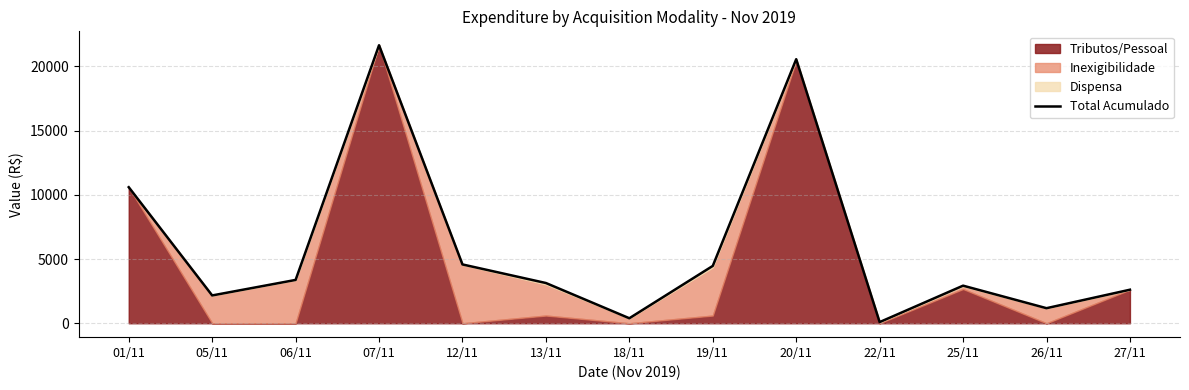

What is the label of the 3rd point from the right?

25/11